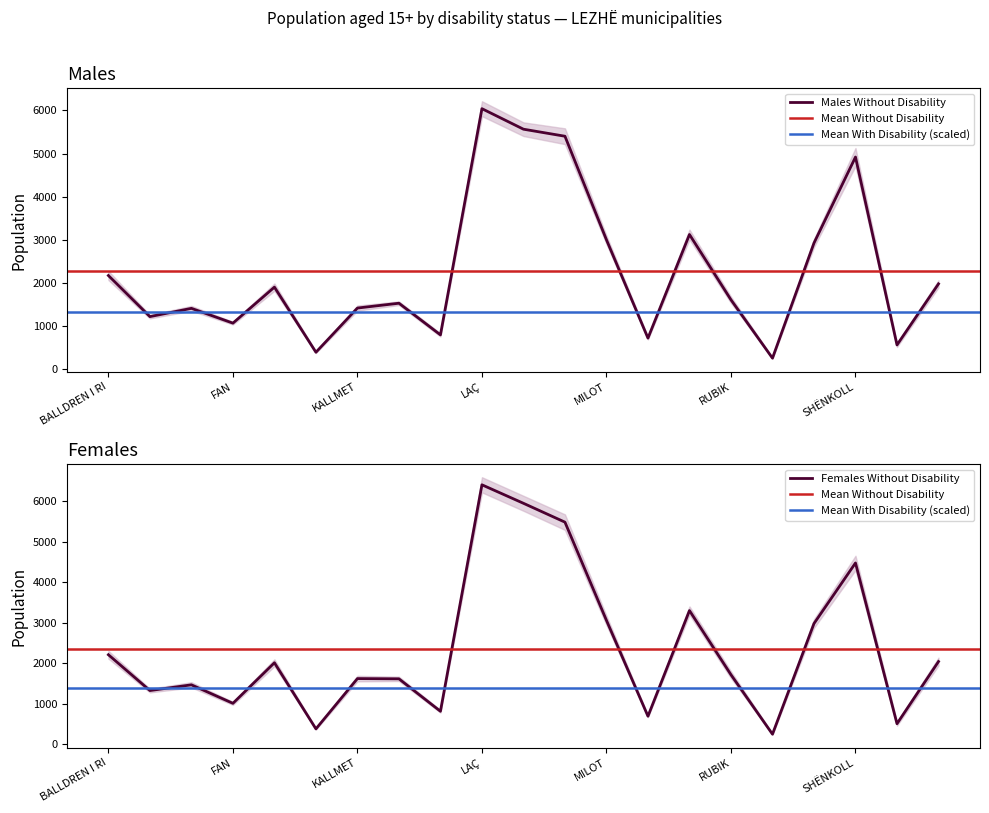

Reading left to right, what are all the values shown in this chart?

Males Without Disability: BALLDREN I RI=2175	BLINISHT=1224	DAJÇ=1415	FAN=1073	FUSHË KUQE=1906	KAÇINAR=399	KALLMET=1422	KOLÇ=1534	KTHJELLË=801	LAÇ=6038	LEZHË=5563	MAMURRAS=5400	MILOT=3002	OROSH=726	RRËSHEN=3125	RUBIK=1613	SELITË.=262	SHËNGJIN=2927	SHËNKOLL=4918	UNGREJ=568	ZEJMEN=1982
Females Without Disability: BALLDREN I RI=2212	BLINISHT=1329	DAJÇ=1470	FAN=1014	FUSHË KUQE=2014	KAÇINAR=384	KALLMET=1624	KOLÇ=1618	KTHJELLË=818	LAÇ=6402	LEZHË=5946	MAMURRAS=5481	MILOT=3059	OROSH=696	RRËSHEN=3301	RUBIK=1719	SELITË.=253	SHËNGJIN=2981	SHËNKOLL=4475	UNGREJ=511	ZEJMEN=2044